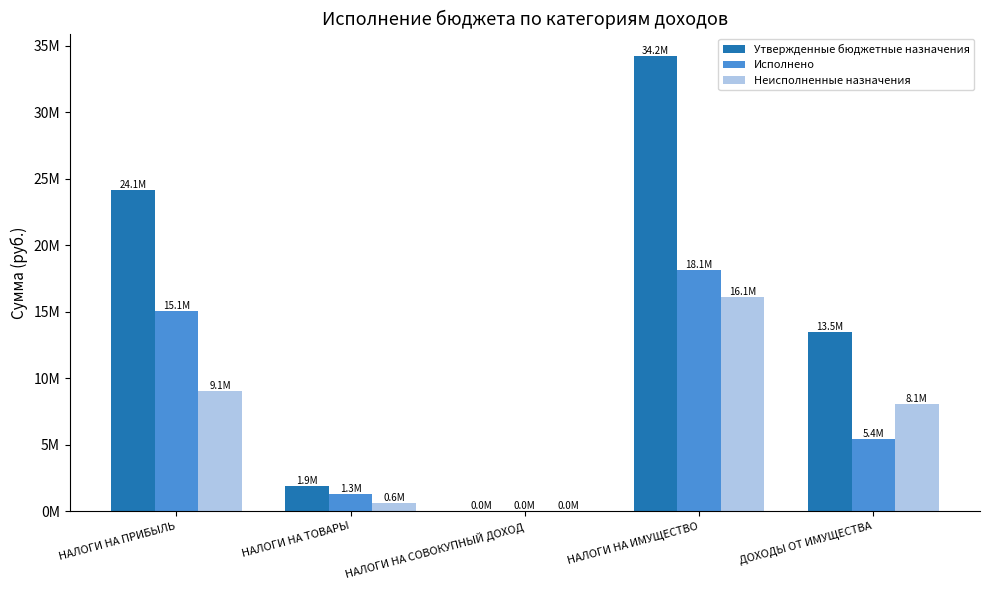

Are the bars horizontal?

No